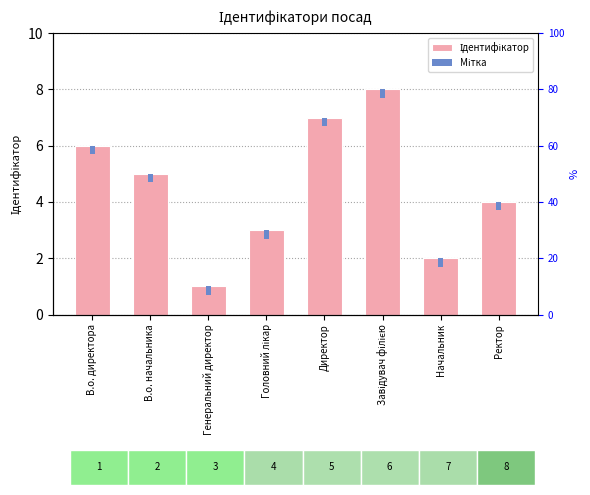

What is the value of the Мітка bar at the 6th from the left?

0.3